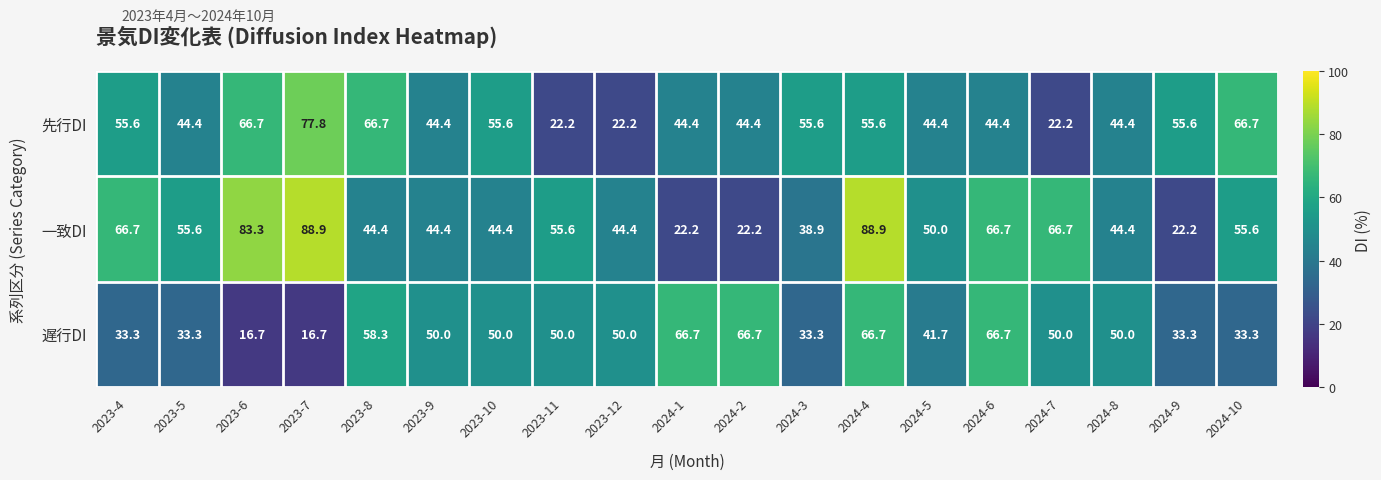

What value does the 先行DI series have at 2024-3?

55.6